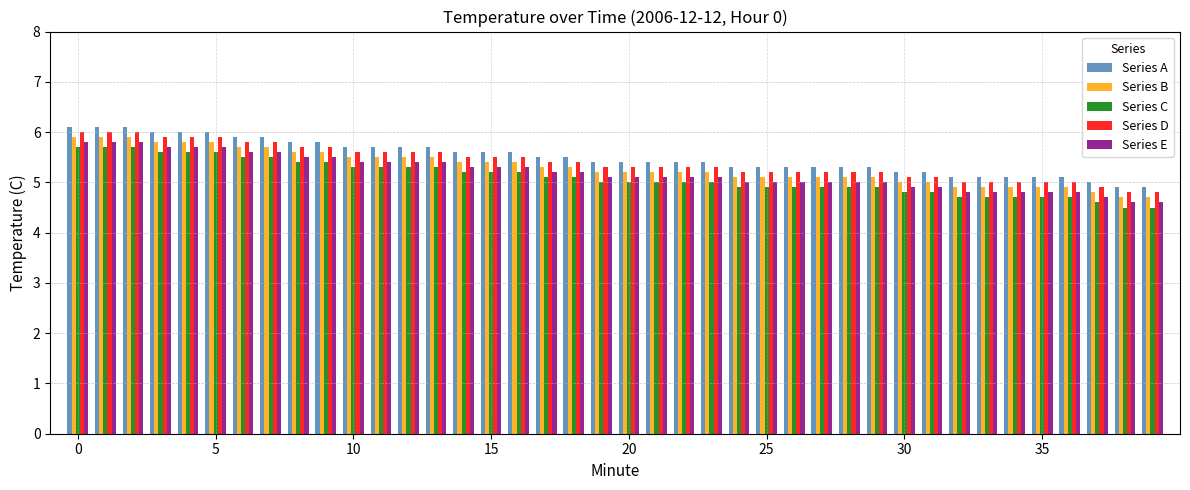

What are all the series names shown in the legend?

Series A, Series B, Series C, Series D, Series E